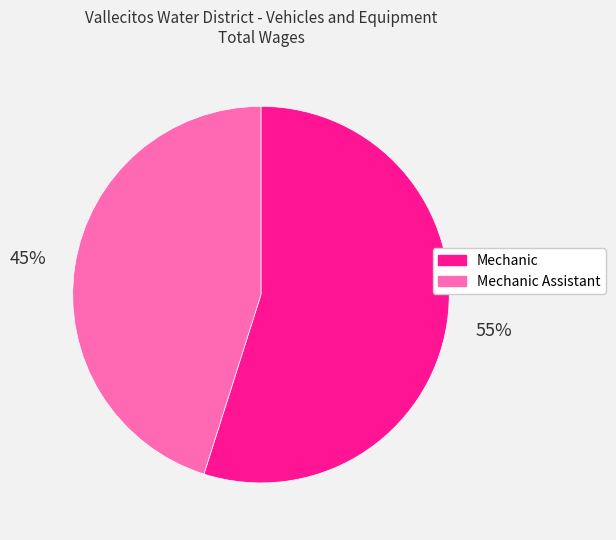

Which category accounts for the majority?

Mechanic